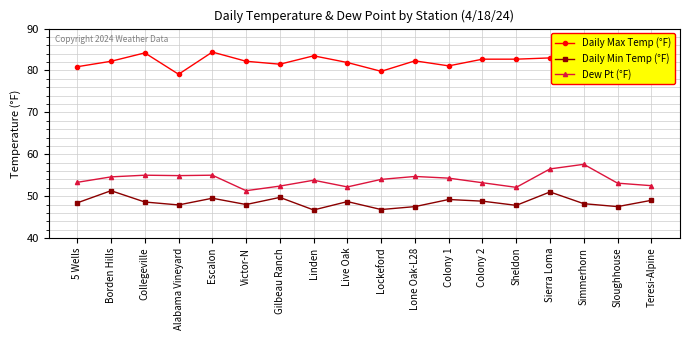

Which series has the largest range (max minus min)?

Dew Pt (°F)